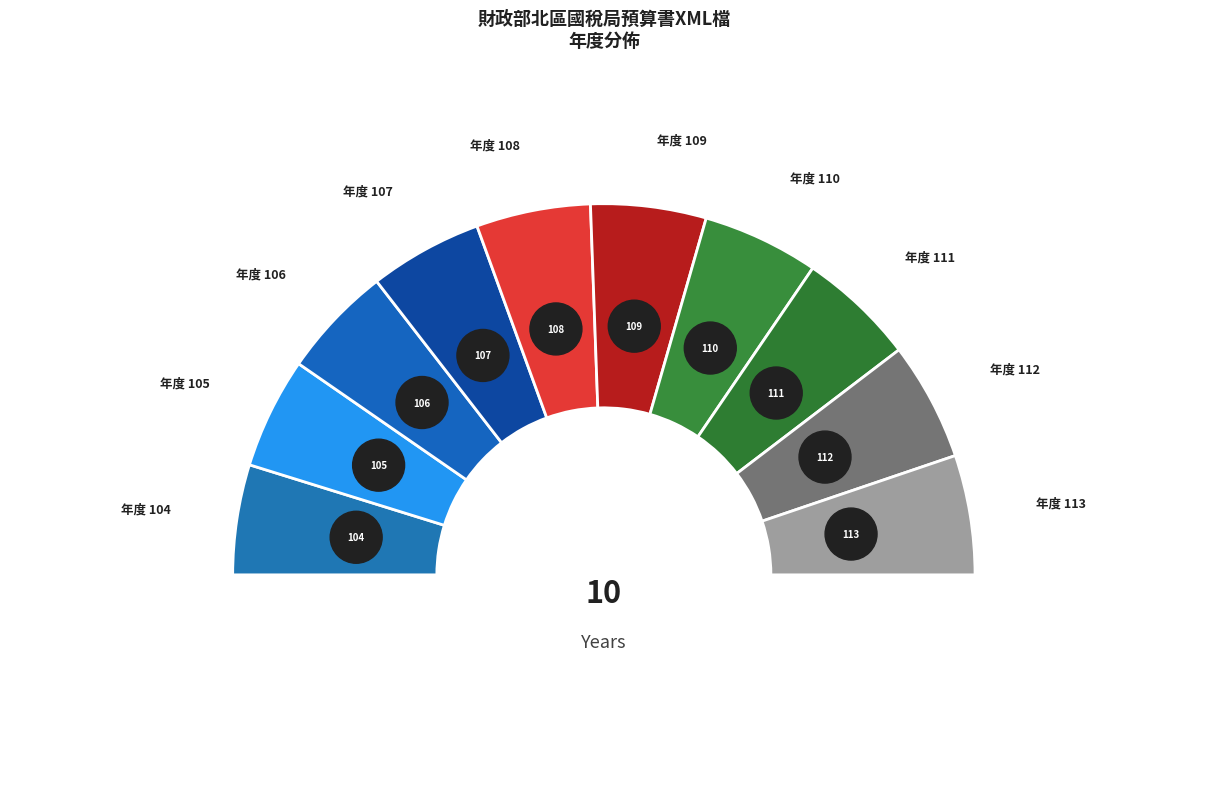

Count the number of slices in the pie.

10